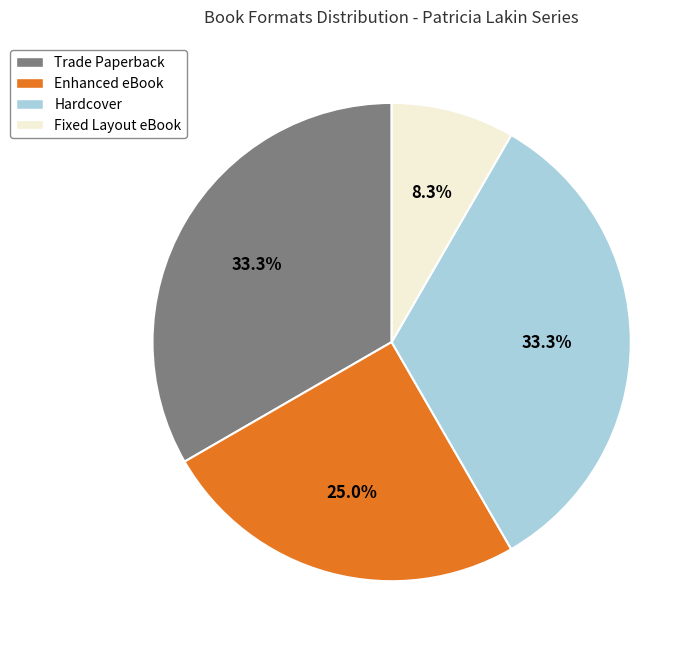

Which slice is the smallest?

Fixed Layout eBook